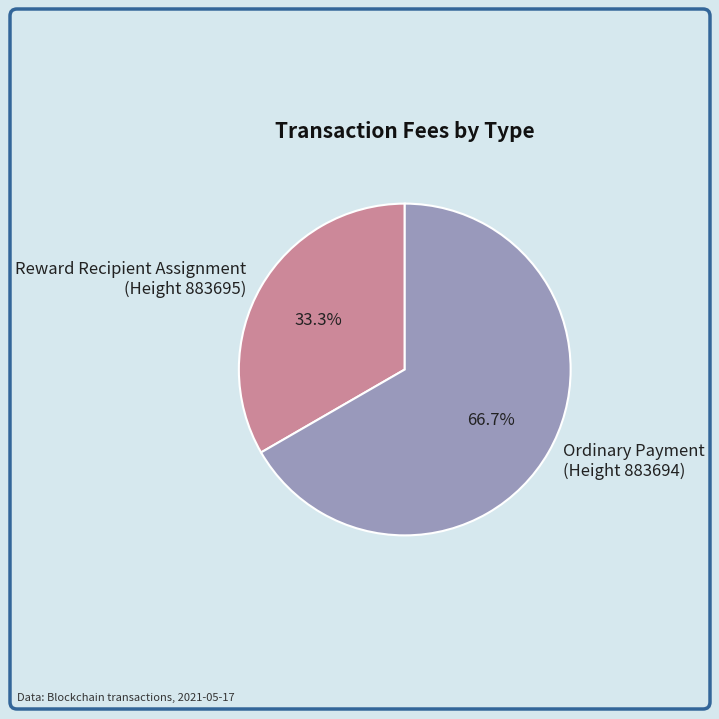

What portion of the pie excludes Reward Recipient Assignment (Height 883695)?

66.7%